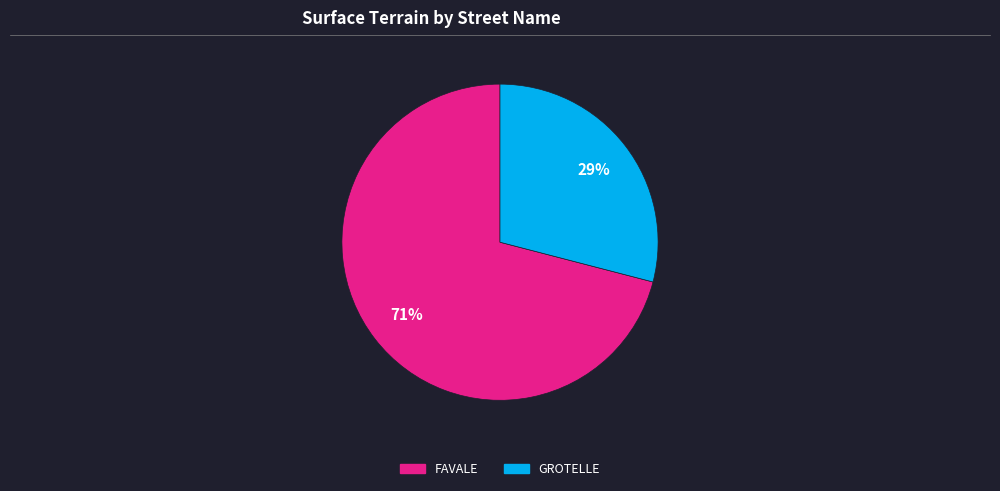

Is GROTELLE the majority of the pie?

No